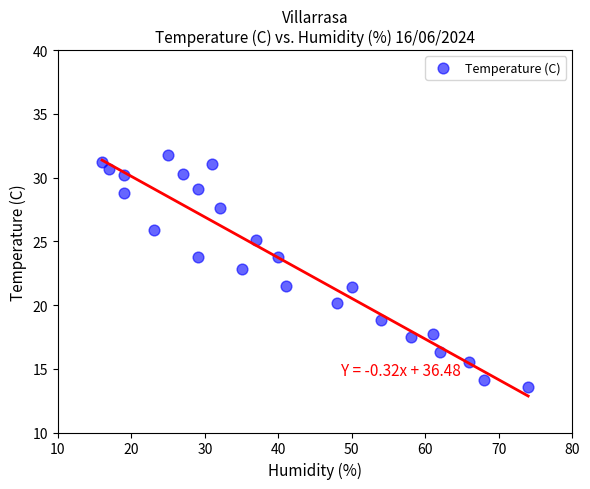

What is the range of Y values (max minus min)?

18.2